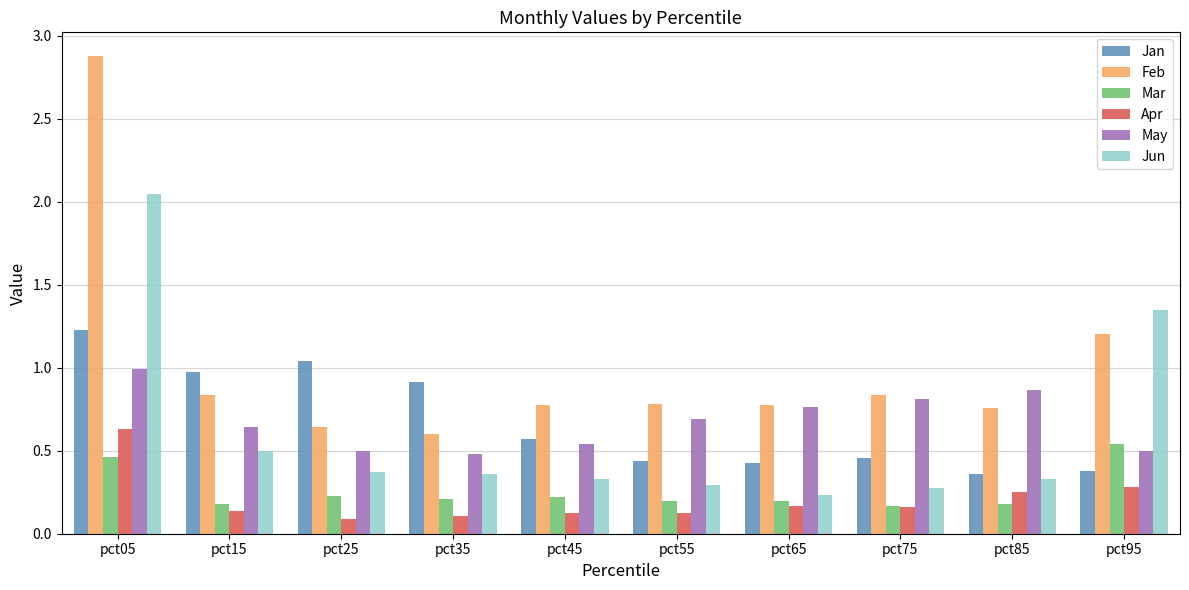

Rank the series by their maximum value, from highest to lowest.

Feb, Jun, Jan, May, Apr, Mar